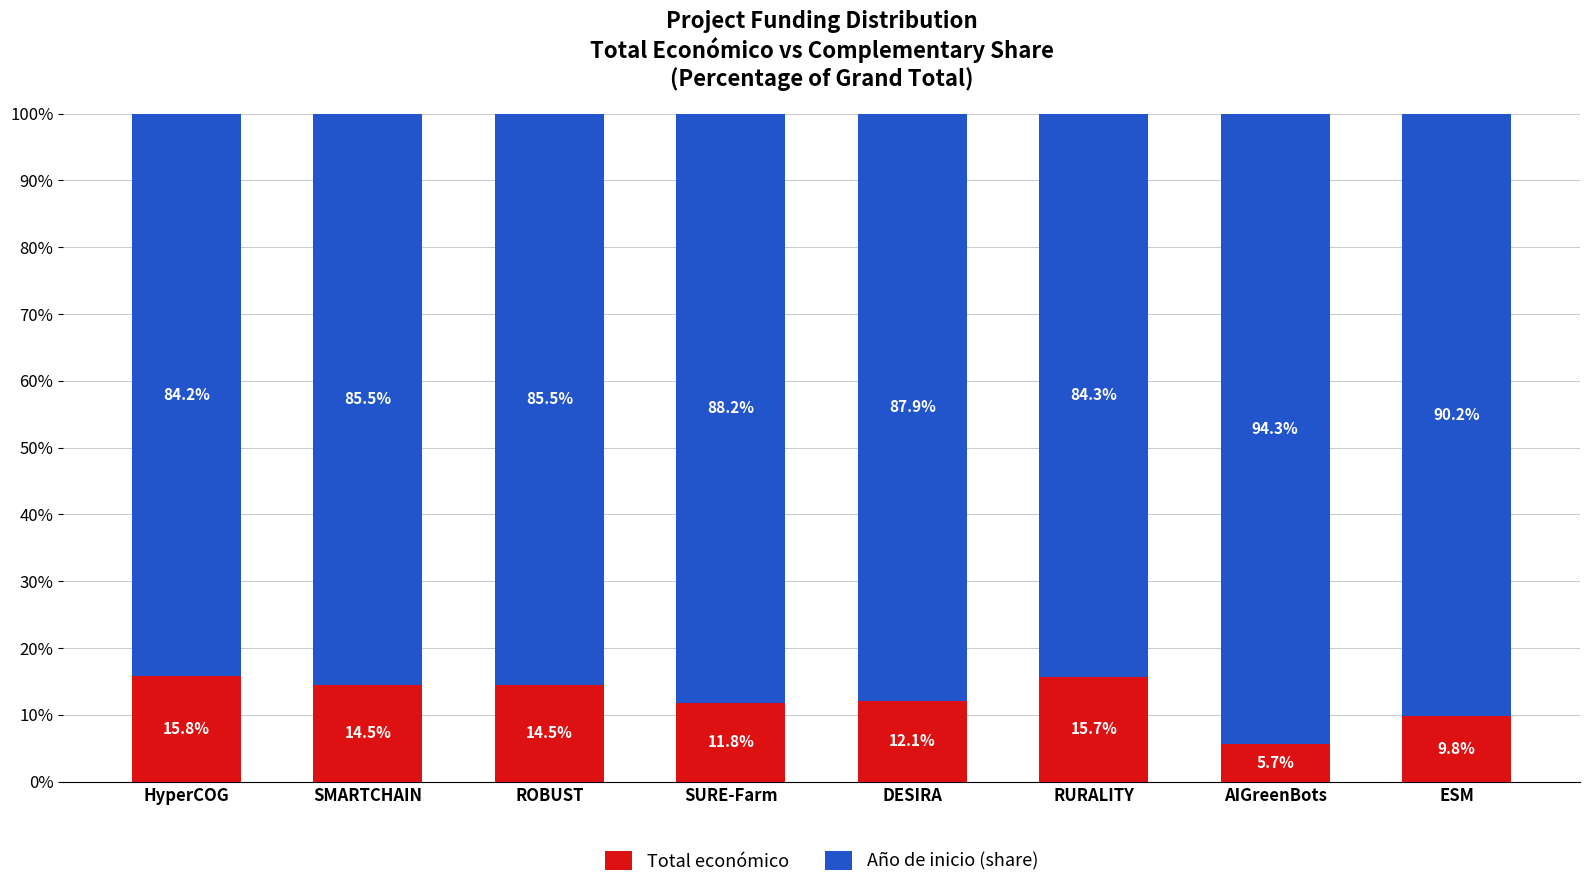

True or false: Total económico has a value of 8.2 at SMARTCHAIN.

False